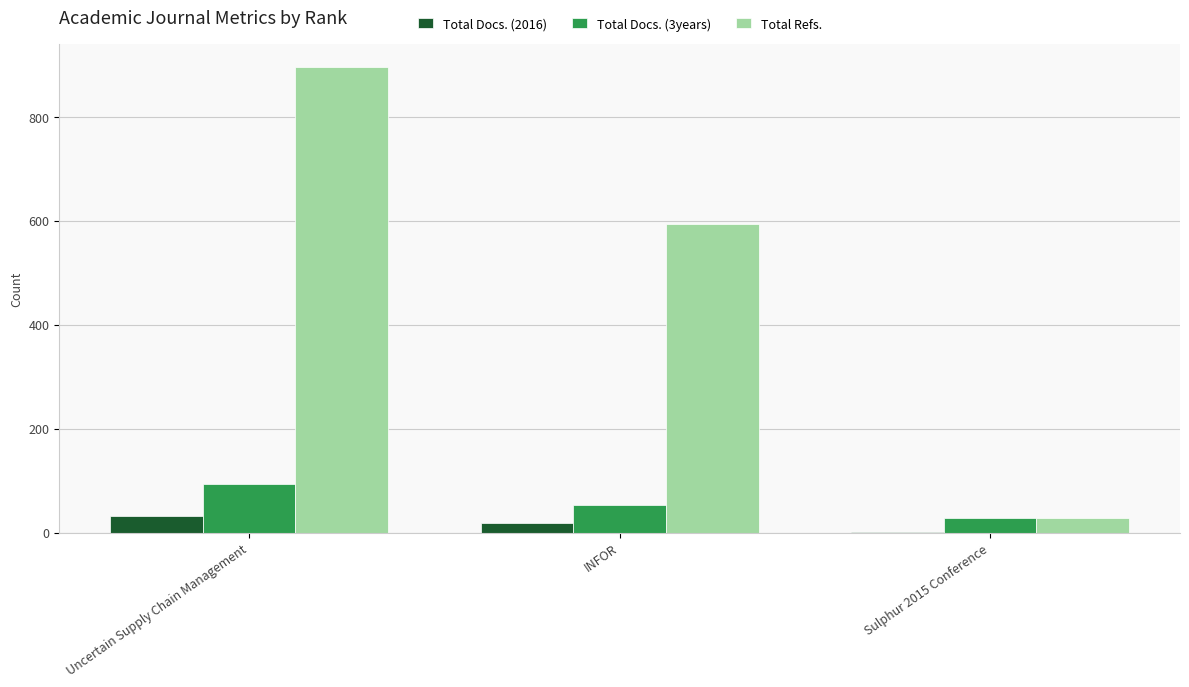

Reading right to left, transcribe all the data shown in this chart.

Total Docs. (2016): Sulphur 2015 Conference=1	INFOR=19	Uncertain Supply Chain Management=32
Total Docs. (3years): Sulphur 2015 Conference=28	INFOR=52	Uncertain Supply Chain Management=93
Total Refs.: Sulphur 2015 Conference=27	INFOR=594	Uncertain Supply Chain Management=895